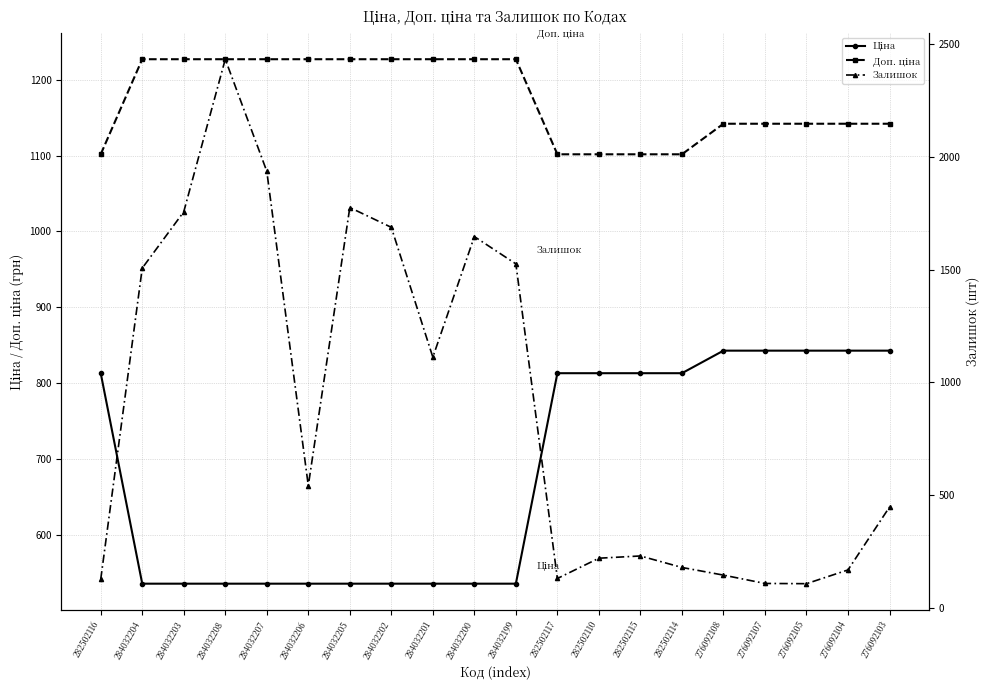

Where does the Доп. ціна series first go above 1227?

284032204